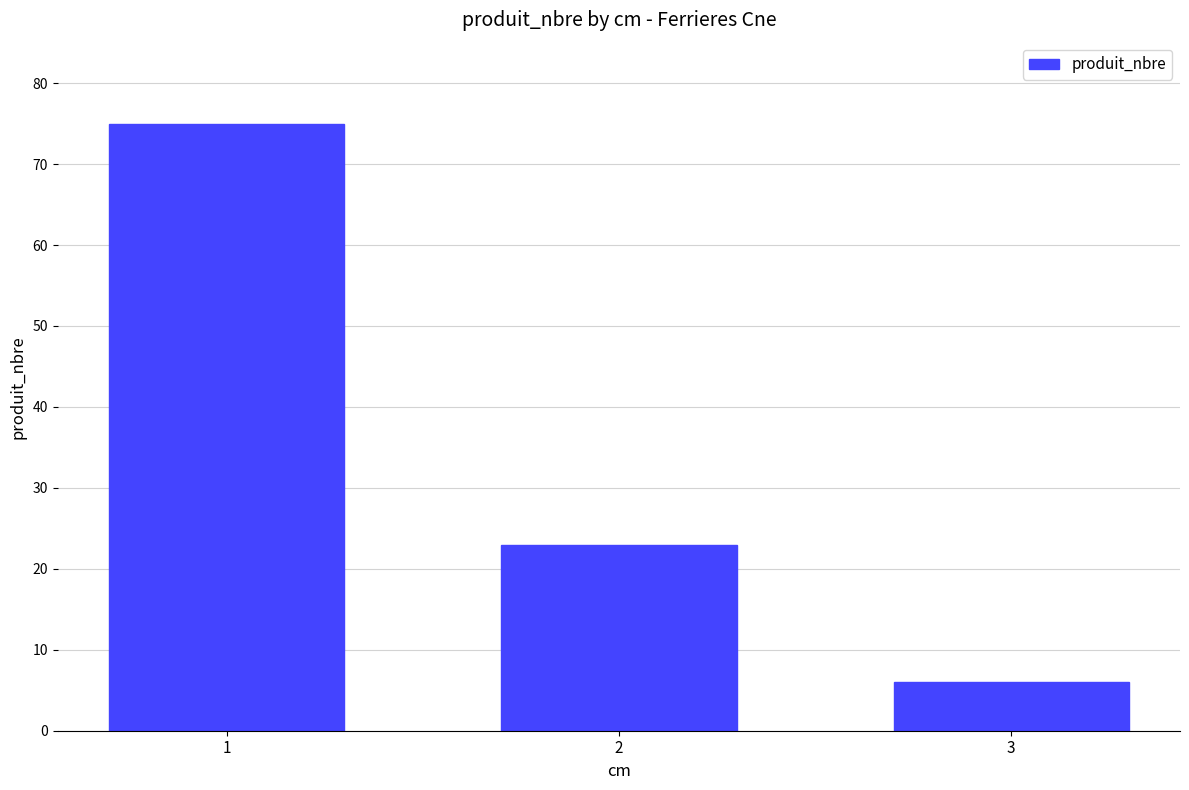

What is the difference between the maximum and minimum values?

69